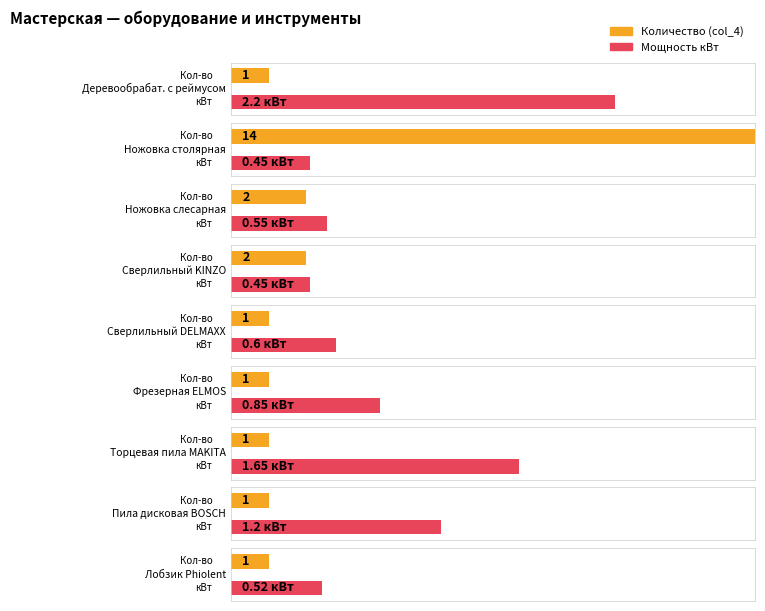

Reading left to right, extract all data points from this chart.

Количество (col_4): 1.0	14.0	2.0	2.0	1.0	1.0	1.0	1.0	1.0
Мощность кВт: 2.2	0.5	0.6	0.5	0.6	0.8	1.6	1.2	0.5